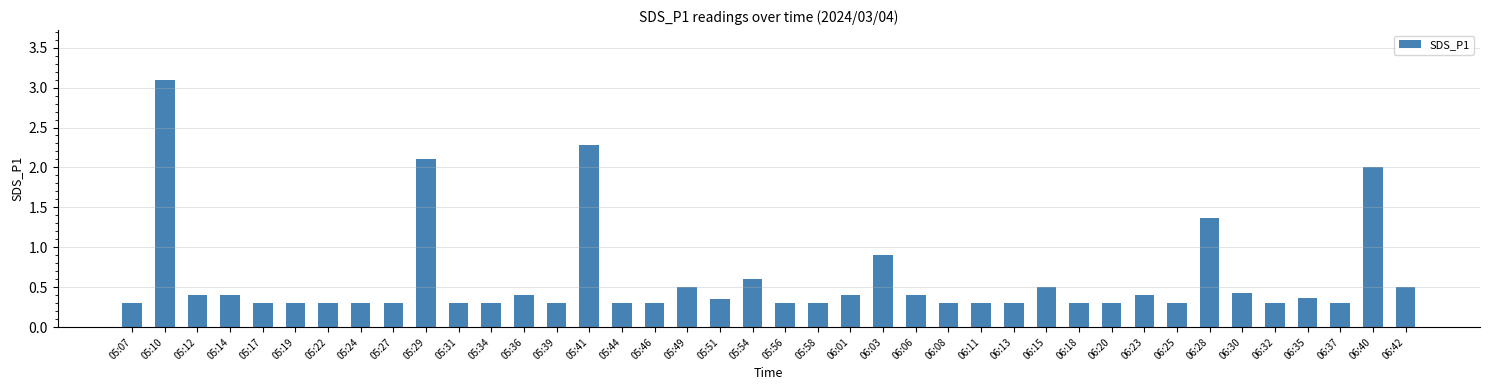

The chart shows a value of 1.4 at 06:28. True or false?

True